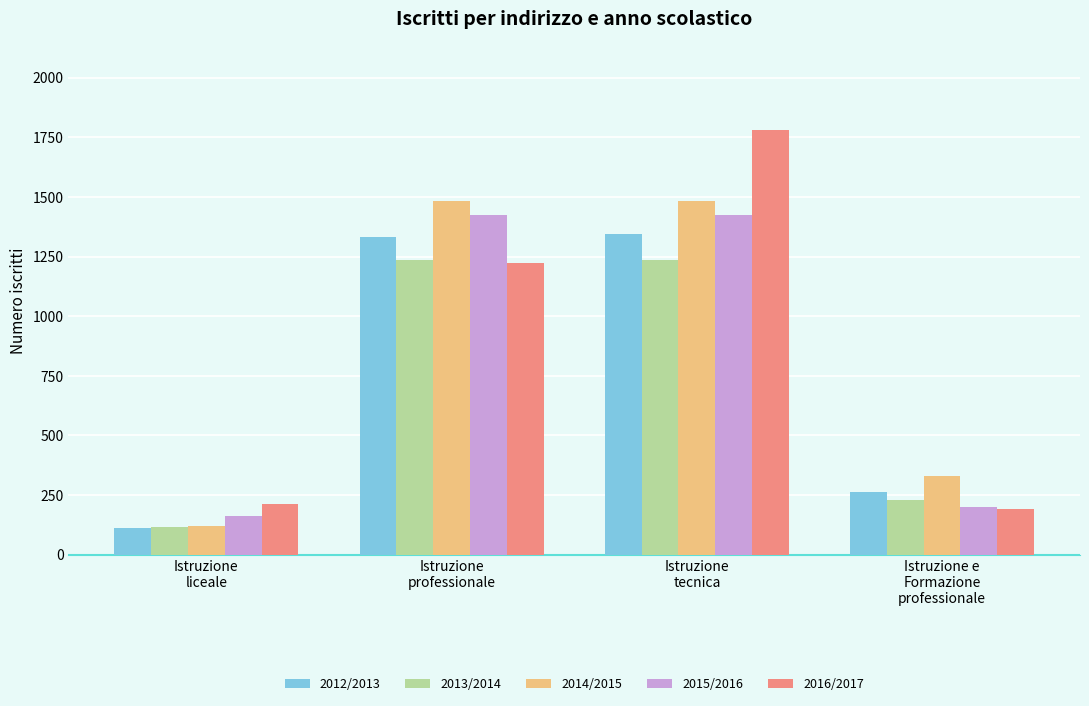

What is the sum of the 2015/2016 values at Istruzione
tecnica and Istruzione e
Formazione
professionale?

1627